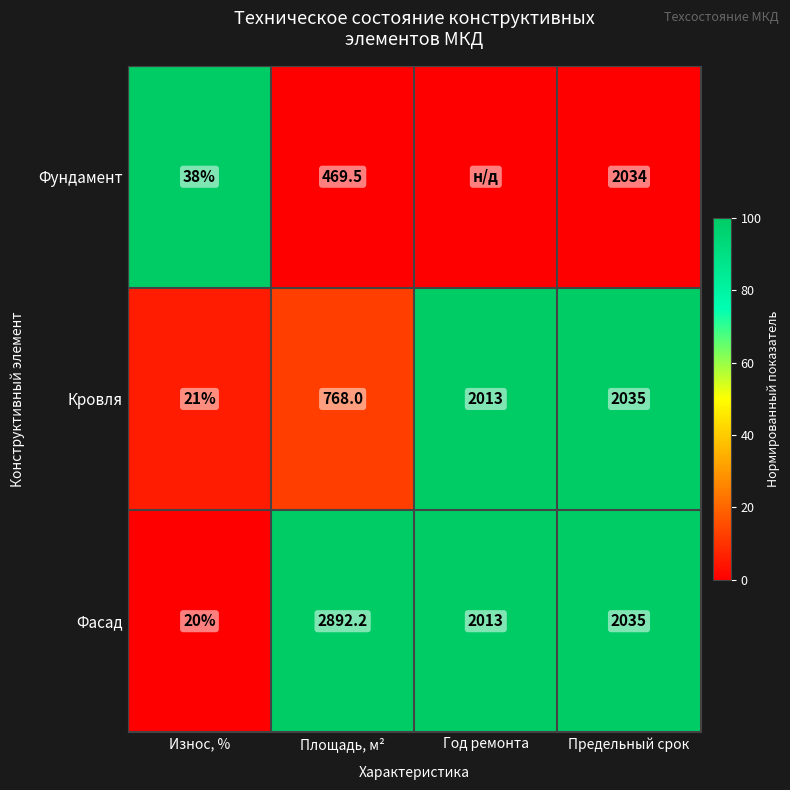

What is the sum of the Фасад values at Предельный срок and Износ, %?

2055.0